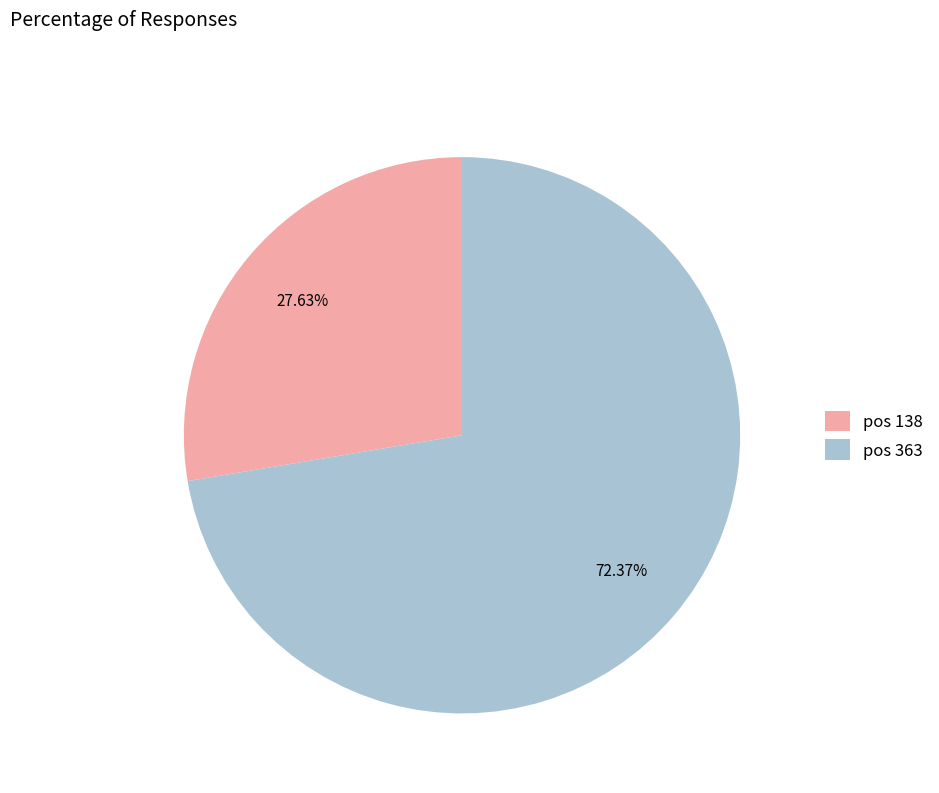

What is the majority slice?

pos 363